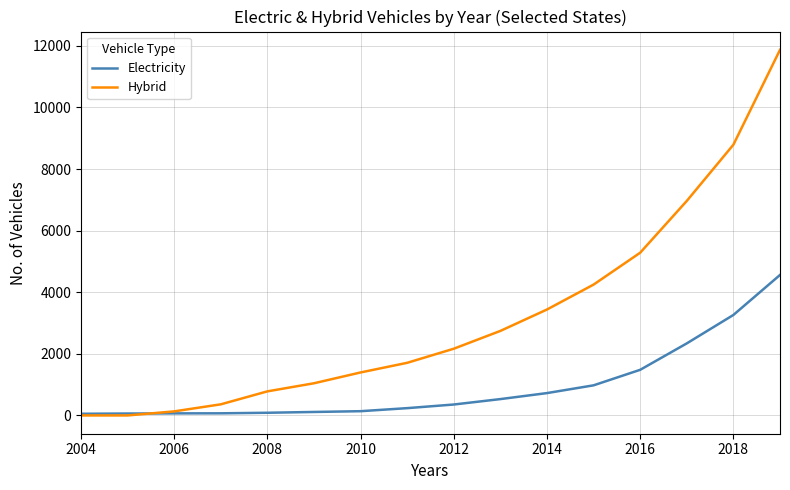

How many lines are shown in the chart?

2